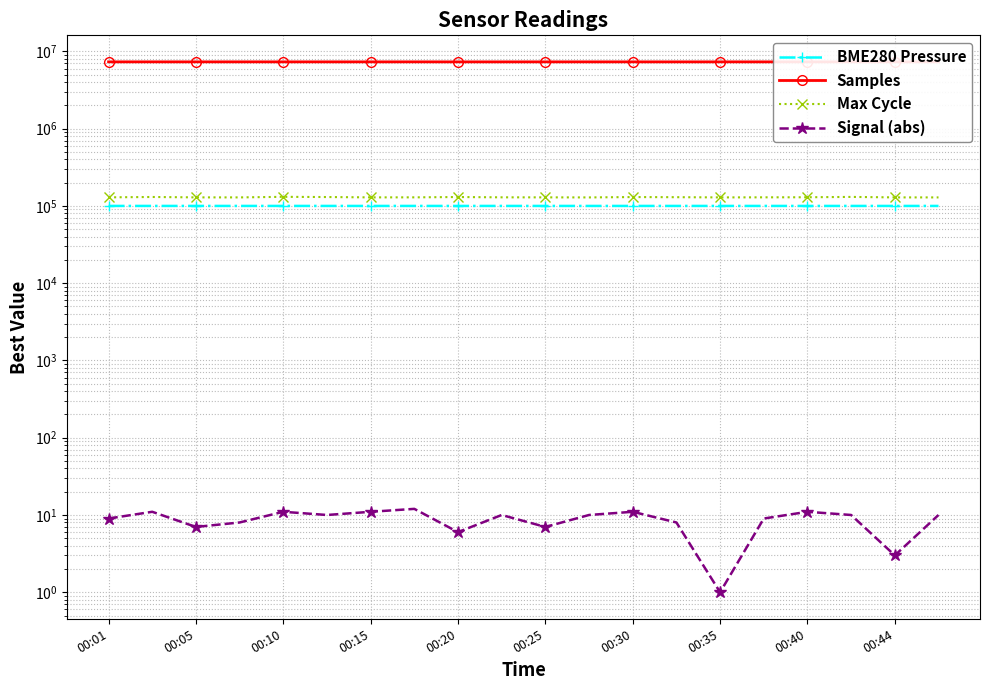

Is this an area chart (filled region under the line)?

No